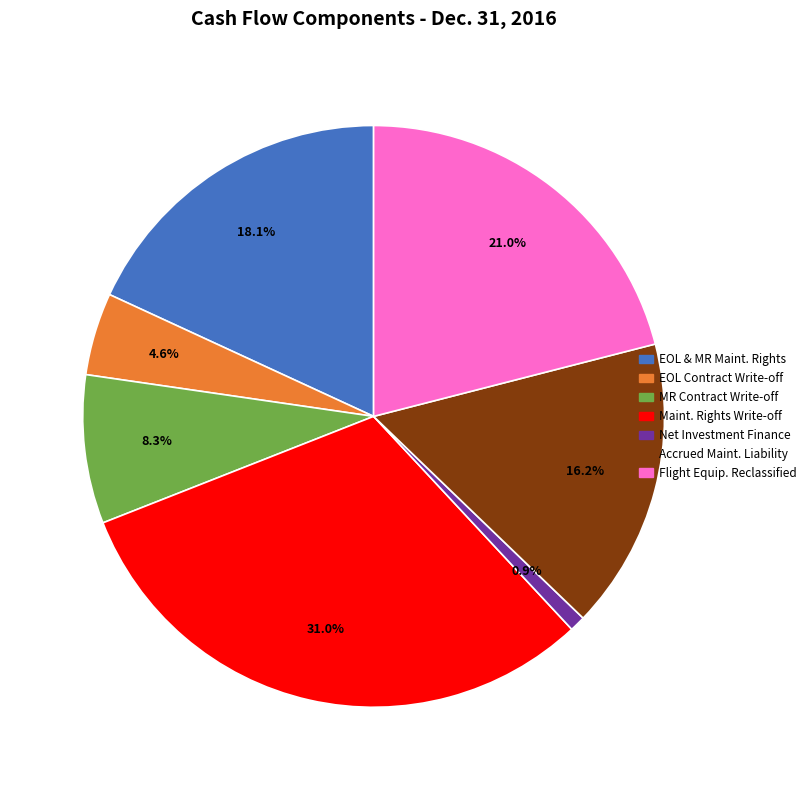

Is there any slice that represents more than half of the pie?

No